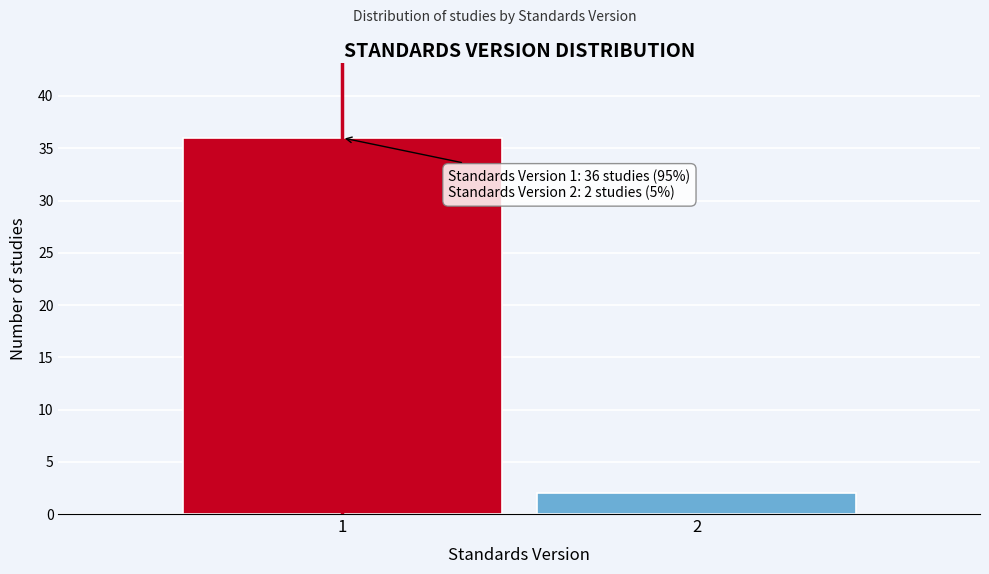

Reading right to left, list all the values displayed in this chart.

2=2	1=36